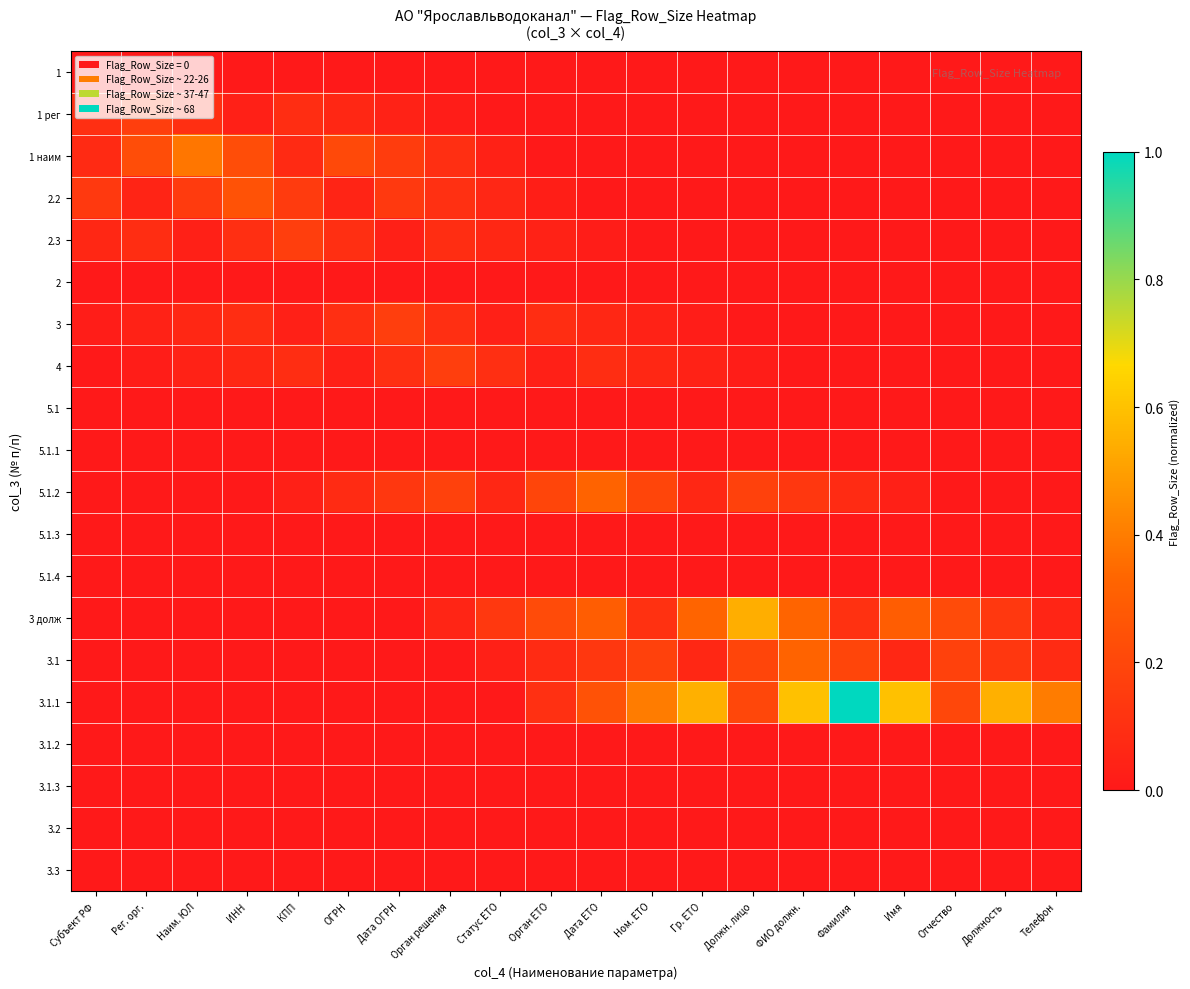

Reading right to left, extract all data points from this chart.

1: Телефон=0.0	Должность=0.0	Отчество=0.0	Имя=0.0	Фамилия=0.0	ФИО должн.=0.0	Должн. лицо=0.0	Гр. ЕТО=0.0	Ном. ЕТО=0.0	Дата ЕТО=0.0	Орган ЕТО=0.0	Статус ЕТО=0.0	Орган решения=0.0	Дата ОГРН=0.0	ОГРН=0.0	КПП=0.0	ИНН=0.0	Наим. ЮЛ=0.0	Рег. орг.=0.0	Субъект РФ=0.0
1 рег: Телефон=0.0	Должность=0.0	Отчество=0.0	Имя=0.0	Фамилия=0.0	ФИО должн.=0.0	Должн. лицо=0.0	Гр. ЕТО=0.0	Ном. ЕТО=0.0	Дата ЕТО=0.0	Орган ЕТО=0.0	Статус ЕТО=0.0	Орган решения=0.0	Дата ОГРН=0.0	ОГРН=0.1	КПП=0.1	ИНН=0.0	Наим. ЮЛ=0.1	Рег. орг.=0.2	Субъект РФ=0.1
1 наим: Телефон=0.0	Должность=0.0	Отчество=0.0	Имя=0.0	Фамилия=0.0	ФИО должн.=0.0	Должн. лицо=0.0	Гр. ЕТО=0.0	Ном. ЕТО=0.0	Дата ЕТО=0.0	Орган ЕТО=0.0	Статус ЕТО=0.0	Орган решения=0.1	Дата ОГРН=0.2	ОГРН=0.2	КПП=0.1	ИНН=0.2	Наим. ЮЛ=0.4	Рег. орг.=0.2	Субъект РФ=0.1
2.2: Телефон=0.0	Должность=0.0	Отчество=0.0	Имя=0.0	Фамилия=0.0	ФИО должн.=0.0	Должн. лицо=0.0	Гр. ЕТО=0.0	Ном. ЕТО=0.0	Дата ЕТО=0.0	Орган ЕТО=0.0	Статус ЕТО=0.1	Орган решения=0.1	Дата ОГРН=0.1	ОГРН=0.0	КПП=0.1	ИНН=0.2	Наим. ЮЛ=0.1	Рег. орг.=0.0	Субъект РФ=0.1
2.3: Телефон=0.0	Должность=0.0	Отчество=0.0	Имя=0.0	Фамилия=0.0	ФИО должн.=0.0	Должн. лицо=0.0	Гр. ЕТО=0.0	Ном. ЕТО=0.0	Дата ЕТО=0.0	Орган ЕТО=0.0	Статус ЕТО=0.1	Орган решения=0.1	Дата ОГРН=0.0	ОГРН=0.1	КПП=0.2	ИНН=0.1	Наим. ЮЛ=0.0	Рег. орг.=0.1	Субъект РФ=0.1
2: Телефон=0.0	Должность=0.0	Отчество=0.0	Имя=0.0	Фамилия=0.0	ФИО должн.=0.0	Должн. лицо=0.0	Гр. ЕТО=0.0	Ном. ЕТО=0.0	Дата ЕТО=0.0	Орган ЕТО=0.0	Статус ЕТО=0.0	Орган решения=0.0	Дата ОГРН=0.0	ОГРН=0.0	КПП=0.0	ИНН=0.0	Наим. ЮЛ=0.0	Рег. орг.=0.0	Субъект РФ=0.0
3: Телефон=0.0	Должность=0.0	Отчество=0.0	Имя=0.0	Фамилия=0.0	ФИО должн.=0.0	Должн. лицо=0.0	Гр. ЕТО=0.0	Ном. ЕТО=0.0	Дата ЕТО=0.1	Орган ЕТО=0.1	Статус ЕТО=0.0	Орган решения=0.1	Дата ОГРН=0.2	ОГРН=0.1	КПП=0.0	ИНН=0.1	Наим. ЮЛ=0.1	Рег. орг.=0.0	Субъект РФ=0.0
4: Телефон=0.0	Должность=0.0	Отчество=0.0	Имя=0.0	Фамилия=0.0	ФИО должн.=0.0	Должн. лицо=0.0	Гр. ЕТО=0.0	Ном. ЕТО=0.1	Дата ЕТО=0.1	Орган ЕТО=0.0	Статус ЕТО=0.1	Орган решения=0.2	Дата ОГРН=0.1	ОГРН=0.0	КПП=0.1	ИНН=0.1	Наим. ЮЛ=0.0	Рег. орг.=0.0	Субъект РФ=0.0
5.1: Телефон=0.0	Должность=0.0	Отчество=0.0	Имя=0.0	Фамилия=0.0	ФИО должн.=0.0	Должн. лицо=0.0	Гр. ЕТО=0.0	Ном. ЕТО=0.0	Дата ЕТО=0.0	Орган ЕТО=0.0	Статус ЕТО=0.0	Орган решения=0.0	Дата ОГРН=0.0	ОГРН=0.0	КПП=0.0	ИНН=0.0	Наим. ЮЛ=0.0	Рег. орг.=0.0	Субъект РФ=0.0
5.1.1: Телефон=0.0	Должность=0.0	Отчество=0.0	Имя=0.0	Фамилия=0.0	ФИО должн.=0.0	Должн. лицо=0.0	Гр. ЕТО=0.0	Ном. ЕТО=0.0	Дата ЕТО=0.0	Орган ЕТО=0.0	Статус ЕТО=0.0	Орган решения=0.0	Дата ОГРН=0.0	ОГРН=0.0	КПП=0.0	ИНН=0.0	Наим. ЮЛ=0.0	Рег. орг.=0.0	Субъект РФ=0.0
5.1.2: Телефон=0.0	Должность=0.0	Отчество=0.0	Имя=0.0	Фамилия=0.1	ФИО должн.=0.1	Должн. лицо=0.2	Гр. ЕТО=0.1	Ном. ЕТО=0.2	Дата ЕТО=0.3	Орган ЕТО=0.2	Статус ЕТО=0.1	Орган решения=0.2	Дата ОГРН=0.1	ОГРН=0.1	КПП=0.0	ИНН=0.0	Наим. ЮЛ=0.0	Рег. орг.=0.0	Субъект РФ=0.0
5.1.3: Телефон=0.0	Должность=0.0	Отчество=0.0	Имя=0.0	Фамилия=0.0	ФИО должн.=0.0	Должн. лицо=0.0	Гр. ЕТО=0.0	Ном. ЕТО=0.0	Дата ЕТО=0.0	Орган ЕТО=0.0	Статус ЕТО=0.0	Орган решения=0.0	Дата ОГРН=0.0	ОГРН=0.0	КПП=0.0	ИНН=0.0	Наим. ЮЛ=0.0	Рег. орг.=0.0	Субъект РФ=0.0
5.1.4: Телефон=0.0	Должность=0.0	Отчество=0.0	Имя=0.0	Фамилия=0.0	ФИО должн.=0.0	Должн. лицо=0.0	Гр. ЕТО=0.0	Ном. ЕТО=0.0	Дата ЕТО=0.0	Орган ЕТО=0.0	Статус ЕТО=0.0	Орган решения=0.0	Дата ОГРН=0.0	ОГРН=0.0	КПП=0.0	ИНН=0.0	Наим. ЮЛ=0.0	Рег. орг.=0.0	Субъект РФ=0.0
3 долж: Телефон=0.1	Должность=0.1	Отчество=0.2	Имя=0.3	Фамилия=0.1	ФИО должн.=0.3	Должн. лицо=0.5	Гр. ЕТО=0.3	Ном. ЕТО=0.1	Дата ЕТО=0.3	Орган ЕТО=0.2	Статус ЕТО=0.1	Орган решения=0.1	Дата ОГРН=0.0	ОГРН=0.0	КПП=0.0	ИНН=0.0	Наим. ЮЛ=0.0	Рег. орг.=0.0	Субъект РФ=0.0
3.1: Телефон=0.1	Должность=0.1	Отчество=0.2	Имя=0.1	Фамилия=0.2	ФИО должн.=0.3	Должн. лицо=0.2	Гр. ЕТО=0.1	Ном. ЕТО=0.2	Дата ЕТО=0.1	Орган ЕТО=0.1	Статус ЕТО=0.0	Орган решения=0.0	Дата ОГРН=0.0	ОГРН=0.0	КПП=0.0	ИНН=0.0	Наим. ЮЛ=0.0	Рег. орг.=0.0	Субъект РФ=0.0
3.1.1: Телефон=0.4	Должность=0.5	Отчество=0.2	Имя=0.6	Фамилия=1.0	ФИО должн.=0.6	Должн. лицо=0.2	Гр. ЕТО=0.5	Ном. ЕТО=0.4	Дата ЕТО=0.2	Орган ЕТО=0.1	Статус ЕТО=0.0	Орган решения=0.0	Дата ОГРН=0.0	ОГРН=0.0	КПП=0.0	ИНН=0.0	Наим. ЮЛ=0.0	Рег. орг.=0.0	Субъект РФ=0.0
3.1.2: Телефон=0.0	Должность=0.0	Отчество=0.0	Имя=0.0	Фамилия=0.0	ФИО должн.=0.0	Должн. лицо=0.0	Гр. ЕТО=0.0	Ном. ЕТО=0.0	Дата ЕТО=0.0	Орган ЕТО=0.0	Статус ЕТО=0.0	Орган решения=0.0	Дата ОГРН=0.0	ОГРН=0.0	КПП=0.0	ИНН=0.0	Наим. ЮЛ=0.0	Рег. орг.=0.0	Субъект РФ=0.0
3.1.3: Телефон=0.0	Должность=0.0	Отчество=0.0	Имя=0.0	Фамилия=0.0	ФИО должн.=0.0	Должн. лицо=0.0	Гр. ЕТО=0.0	Ном. ЕТО=0.0	Дата ЕТО=0.0	Орган ЕТО=0.0	Статус ЕТО=0.0	Орган решения=0.0	Дата ОГРН=0.0	ОГРН=0.0	КПП=0.0	ИНН=0.0	Наим. ЮЛ=0.0	Рег. орг.=0.0	Субъект РФ=0.0
3.2: Телефон=0.0	Должность=0.0	Отчество=0.0	Имя=0.0	Фамилия=0.0	ФИО должн.=0.0	Должн. лицо=0.0	Гр. ЕТО=0.0	Ном. ЕТО=0.0	Дата ЕТО=0.0	Орган ЕТО=0.0	Статус ЕТО=0.0	Орган решения=0.0	Дата ОГРН=0.0	ОГРН=0.0	КПП=0.0	ИНН=0.0	Наим. ЮЛ=0.0	Рег. орг.=0.0	Субъект РФ=0.0
3.3: Телефон=0.0	Должность=0.0	Отчество=0.0	Имя=0.0	Фамилия=0.0	ФИО должн.=0.0	Должн. лицо=0.0	Гр. ЕТО=0.0	Ном. ЕТО=0.0	Дата ЕТО=0.0	Орган ЕТО=0.0	Статус ЕТО=0.0	Орган решения=0.0	Дата ОГРН=0.0	ОГРН=0.0	КПП=0.0	ИНН=0.0	Наим. ЮЛ=0.0	Рег. орг.=0.0	Субъект РФ=0.0